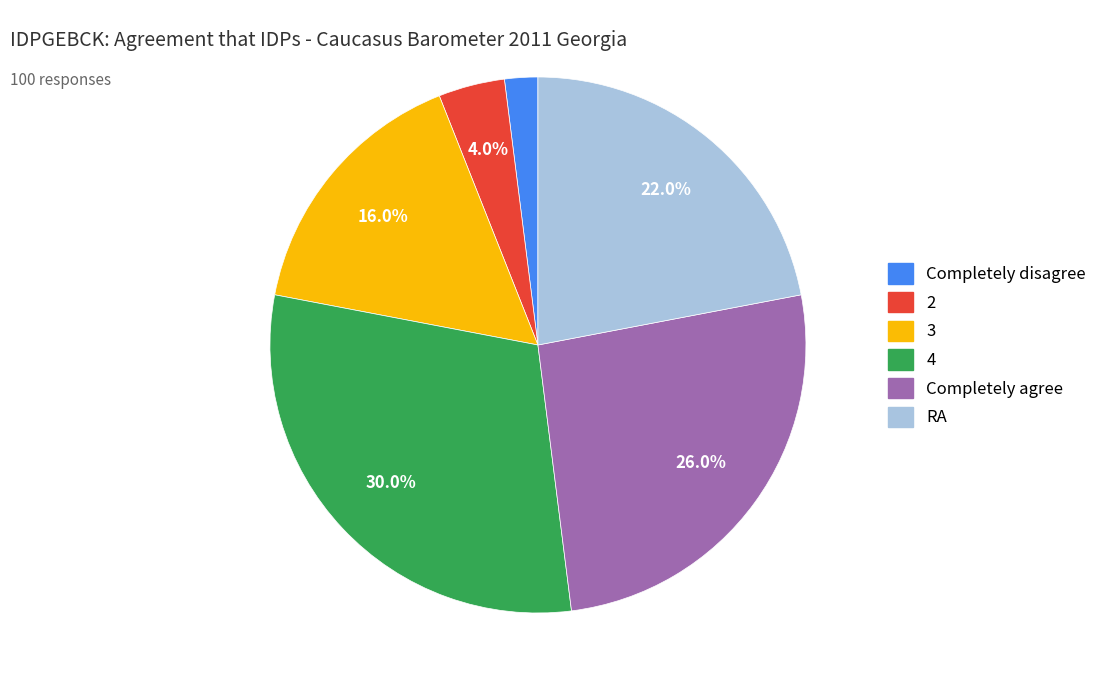

Combined, what portion of the pie is Completely agree and RA?

48.0%